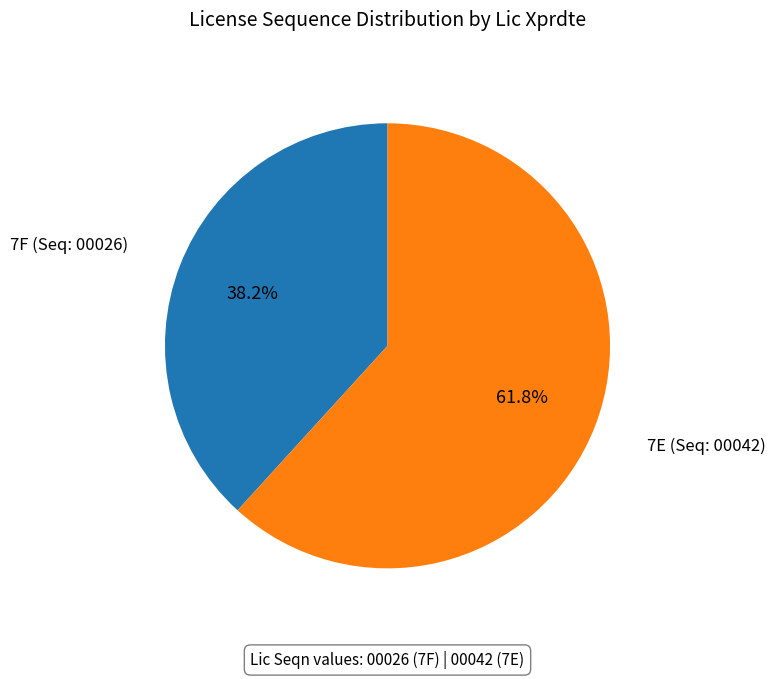

Approximately how many times larger is the value at 7F compared to 7E?

0.6